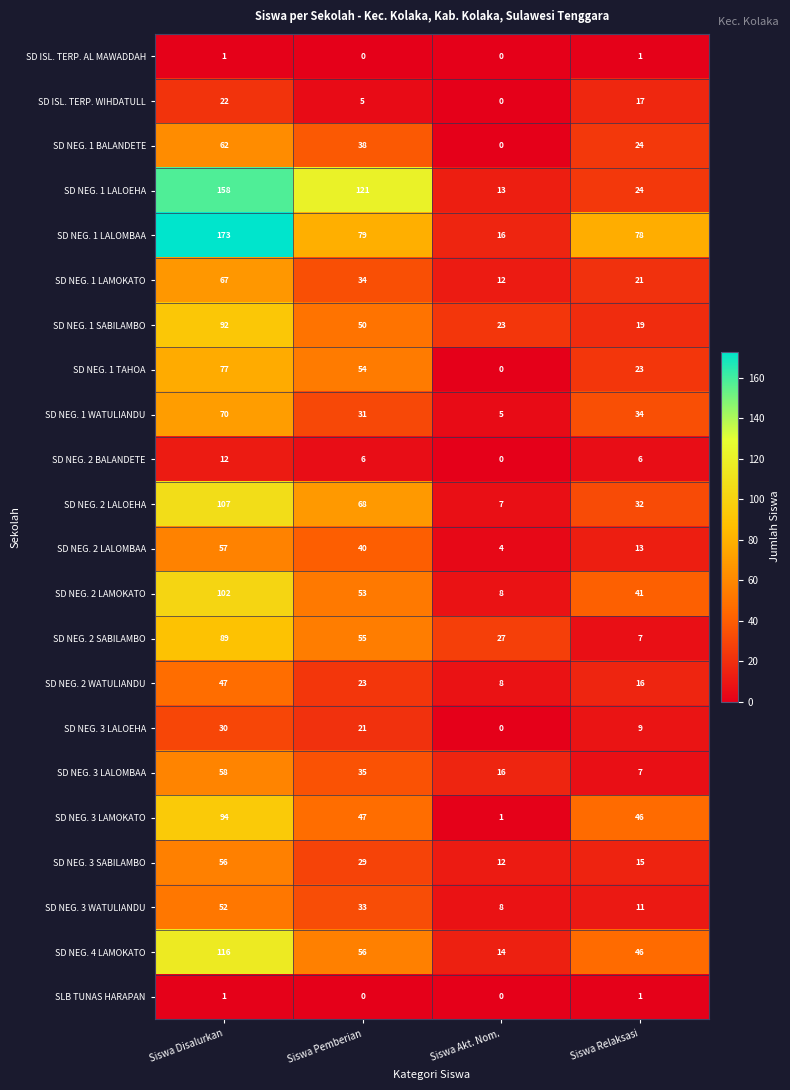

At how many categories does at least one series exceed 58?

3